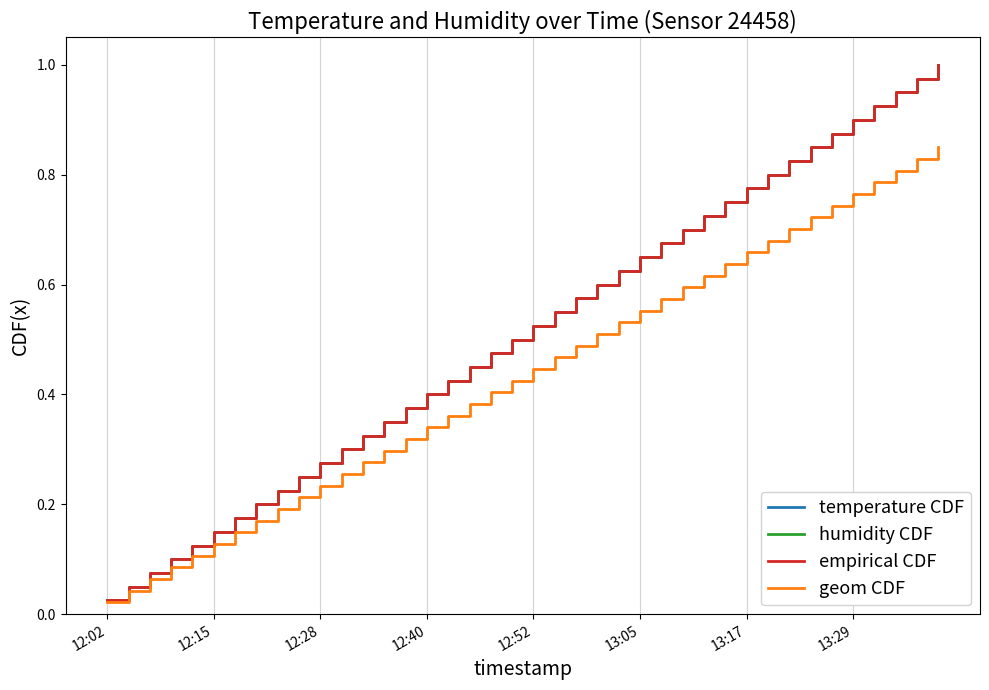

Does the chart have visible grid lines?

Yes